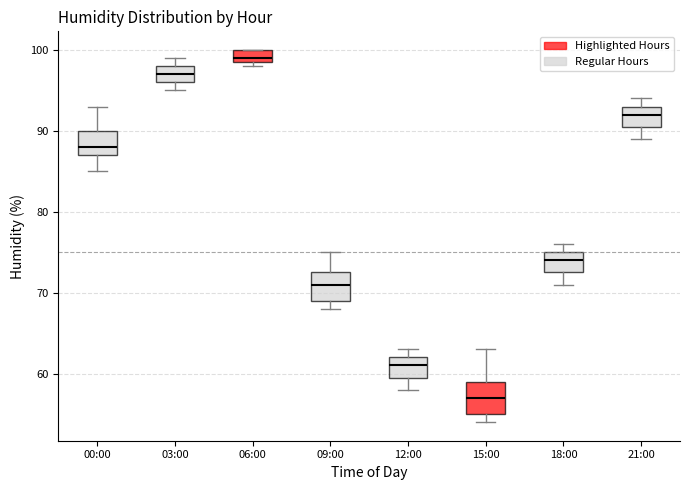

Which box has the highest median line?

06:00